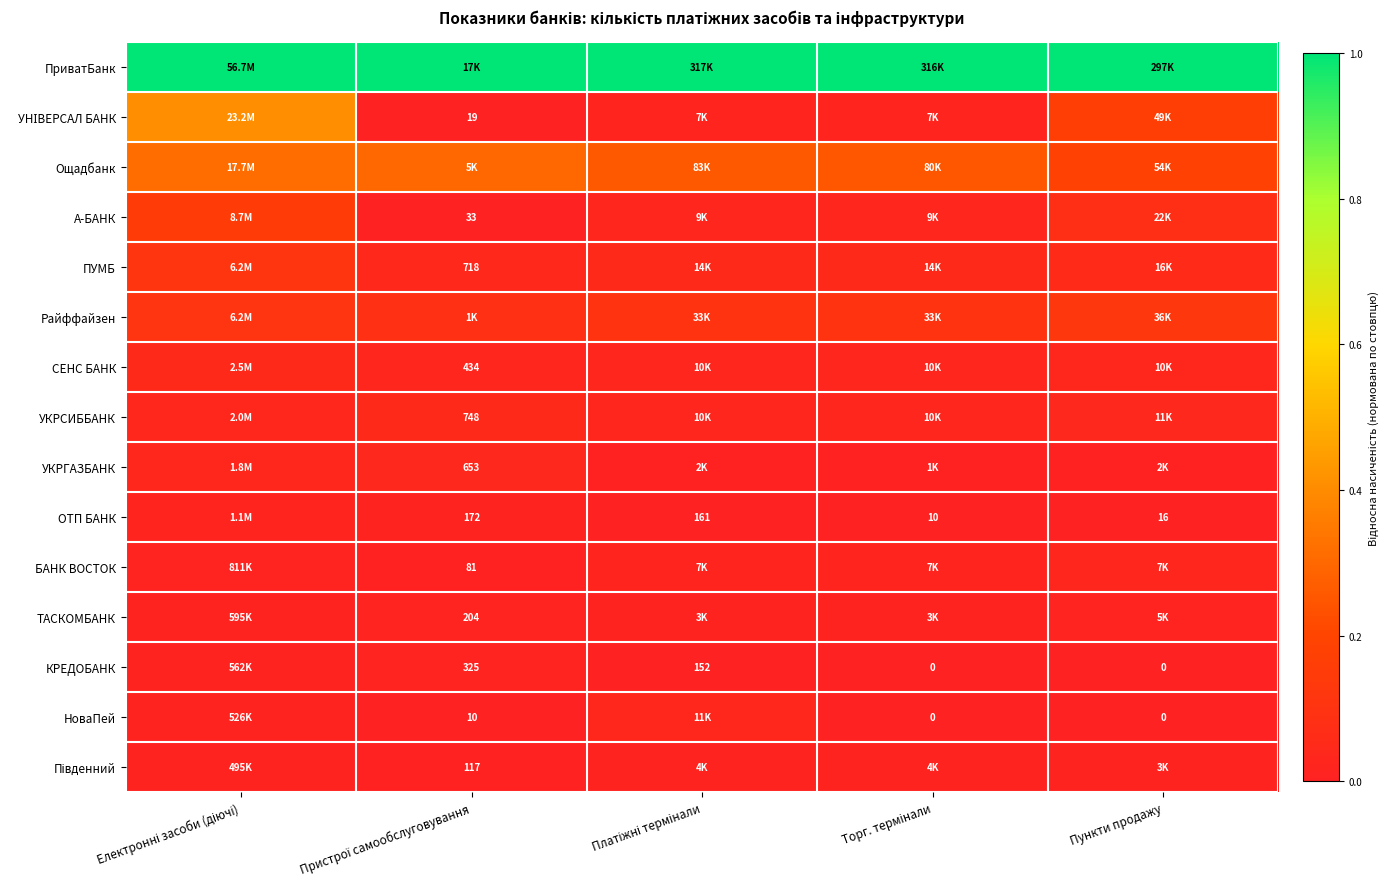

Between Електронні засоби (діючі) and Пункти продажу, which series saw the biggest shift?

УНІВЕРСАЛ БАНК